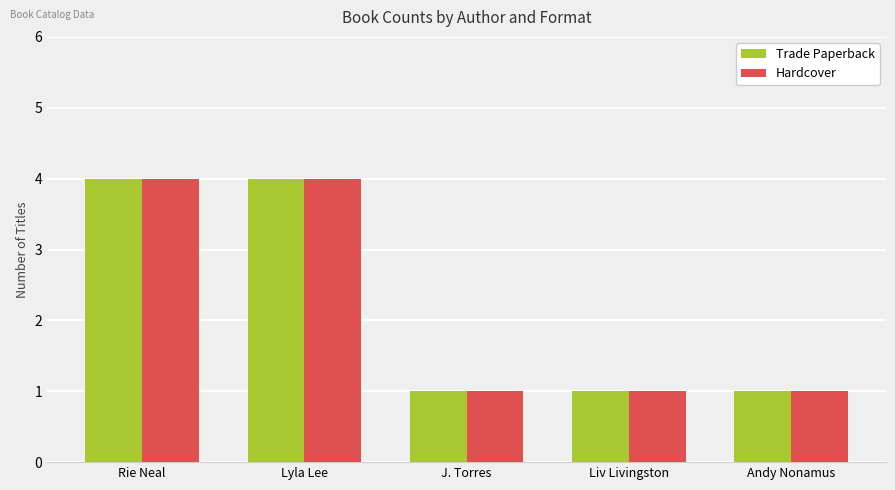

What is the highest value of the Trade Paperback series?

4